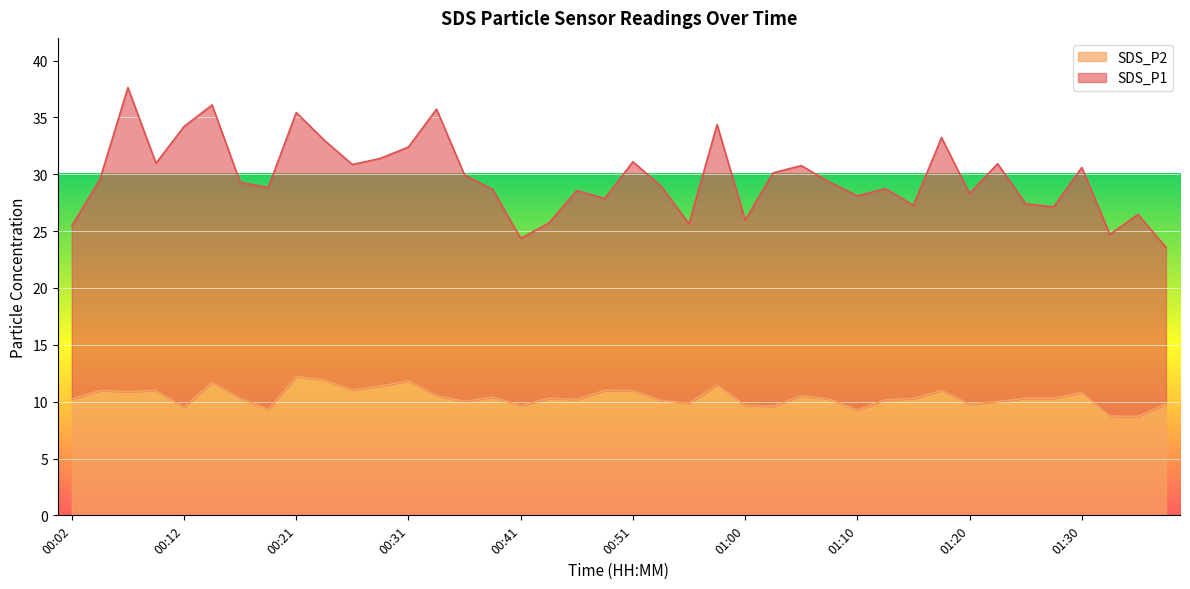

What is the smallest value displayed?

8.7